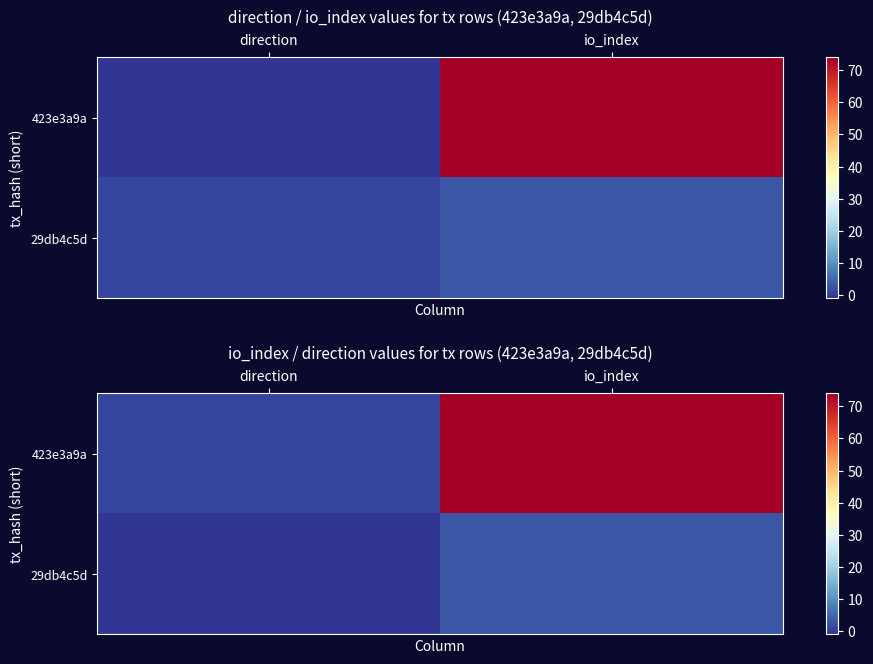

What is the sum of all 423e3a9a values?

75